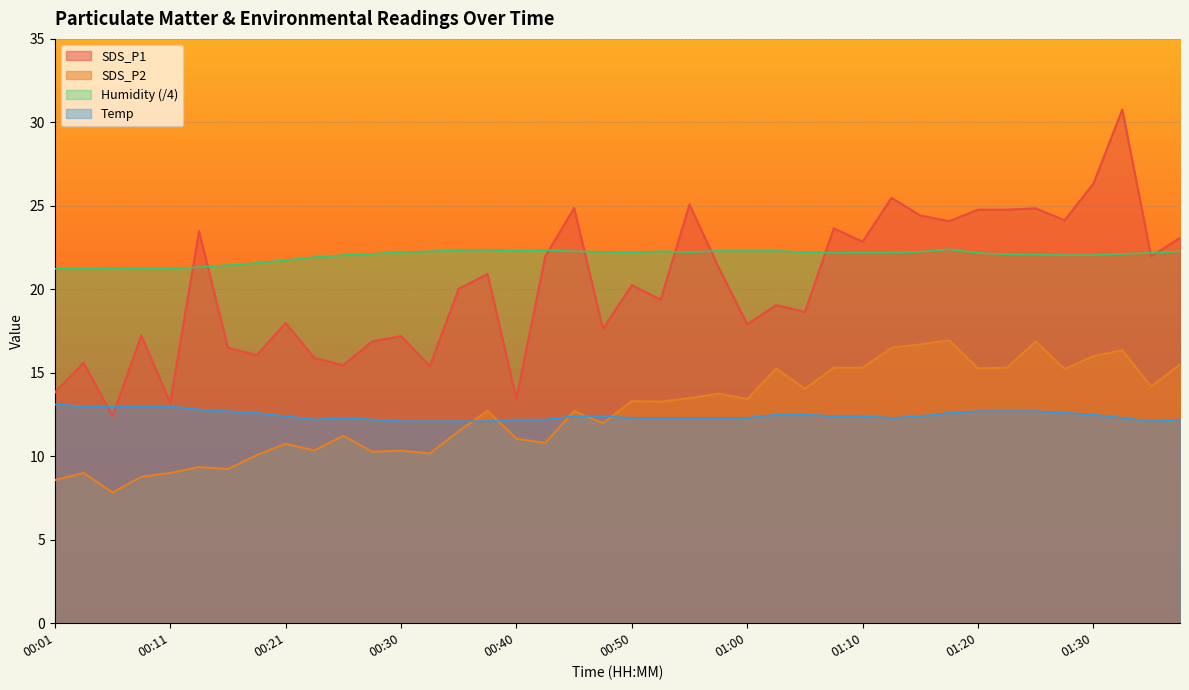

Which series has the largest total across all categories?

Humidity (/4)